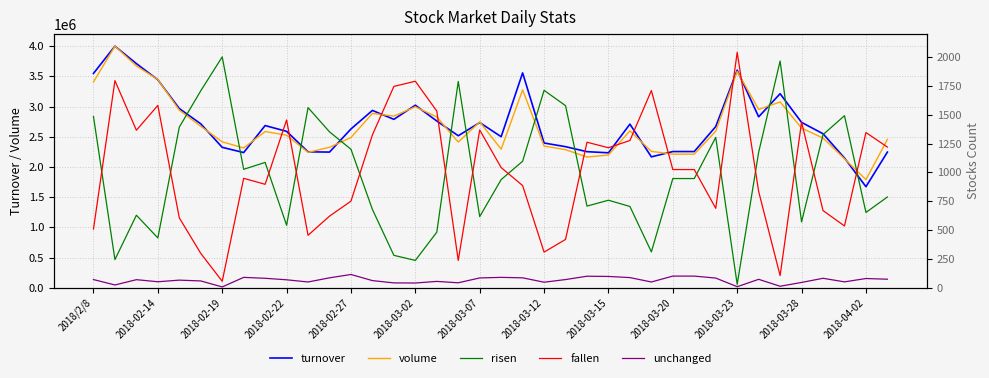

What is the average value of the volume series?

2665556.0